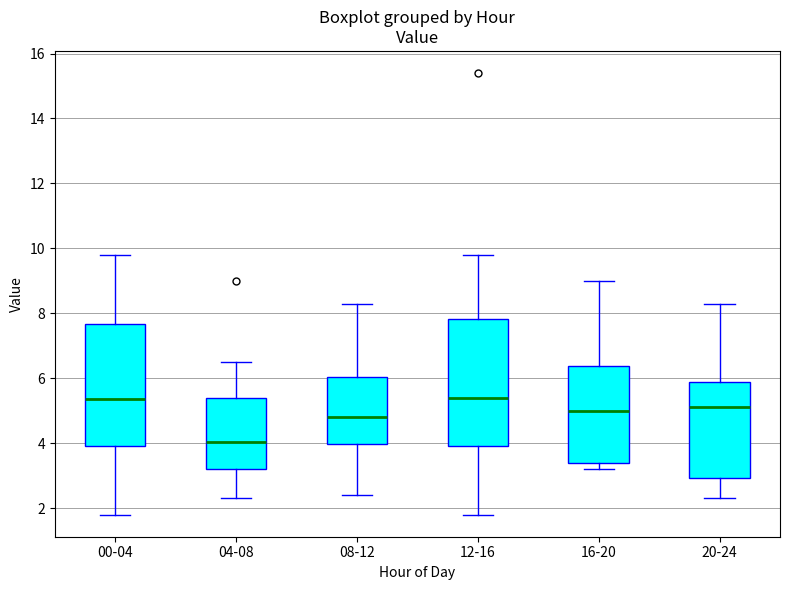

Reading left to right, read every box against the y-axis: the position of its median line, the range the box covers, and the ends of its whiskers. The values are not printed on the chart, so give them approximately, as read against the axis.

00-04: median 5.4, box 4.0 to 7.6, whiskers 1.8 to 9.8
04-08: median 4.0, box 3.2 to 5.4, whiskers 2.4 to 6.6
08-12: median 4.8, box 4.0 to 6.0, whiskers 2.4 to 8.4
12-16: median 5.4, box 4.0 to 7.8, whiskers 1.8 to 9.8
16-20: median 5.0, box 3.4 to 6.4, whiskers 3.2 to 9.0
20-24: median 5.2, box 3.0 to 6.0, whiskers 2.4 to 8.4